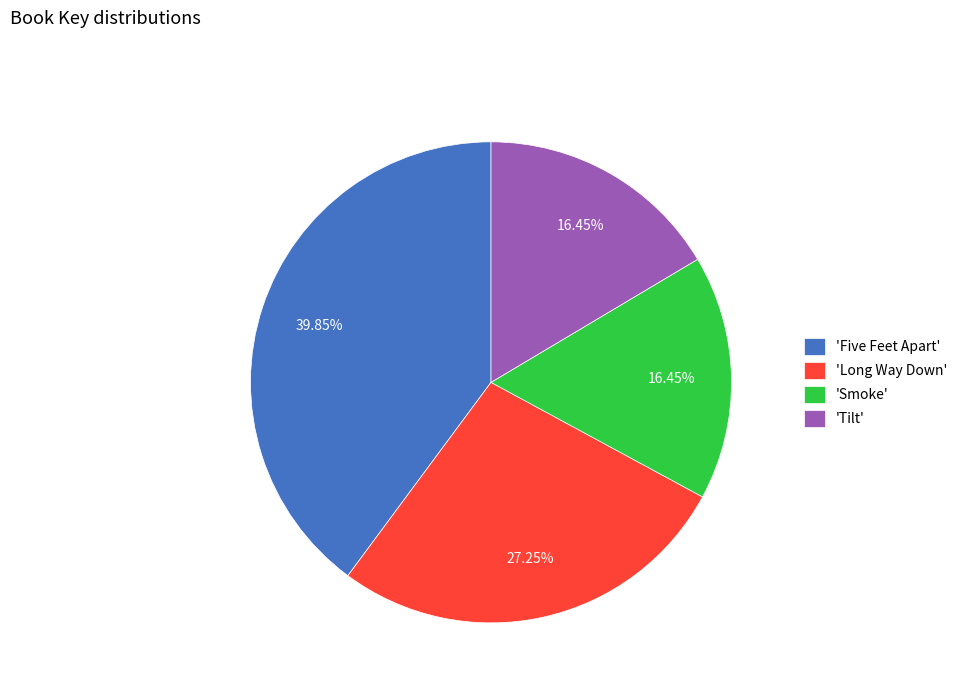

Which category has the biggest portion of the pie?

'Five Feet Apart'